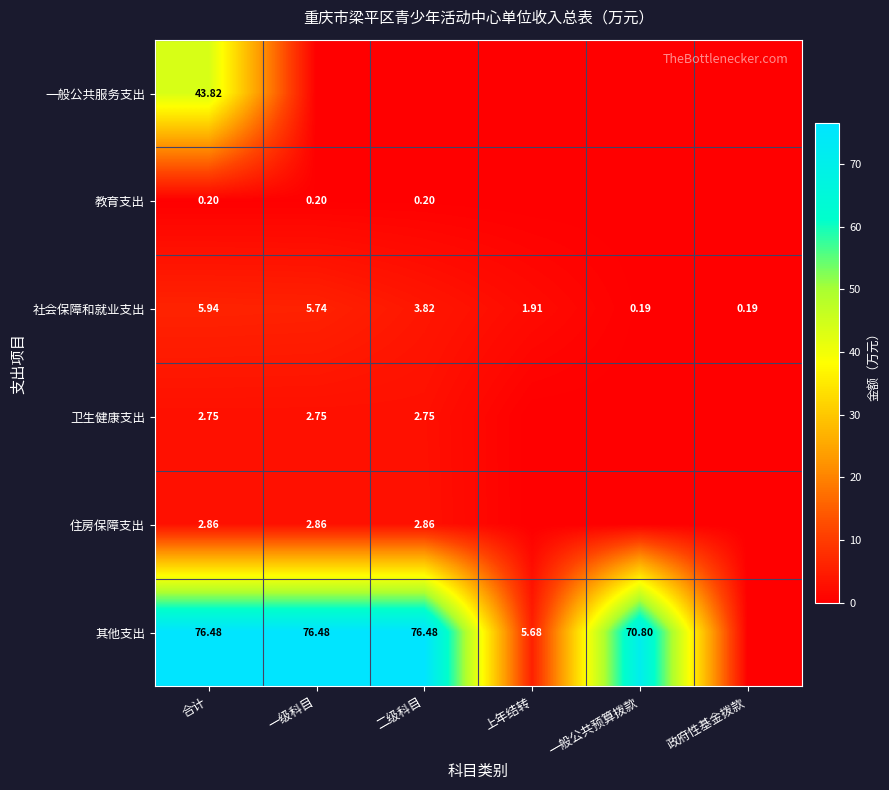

True or false: 社会保障和就业支出 has a value of 2.2 at 二级科目.

False